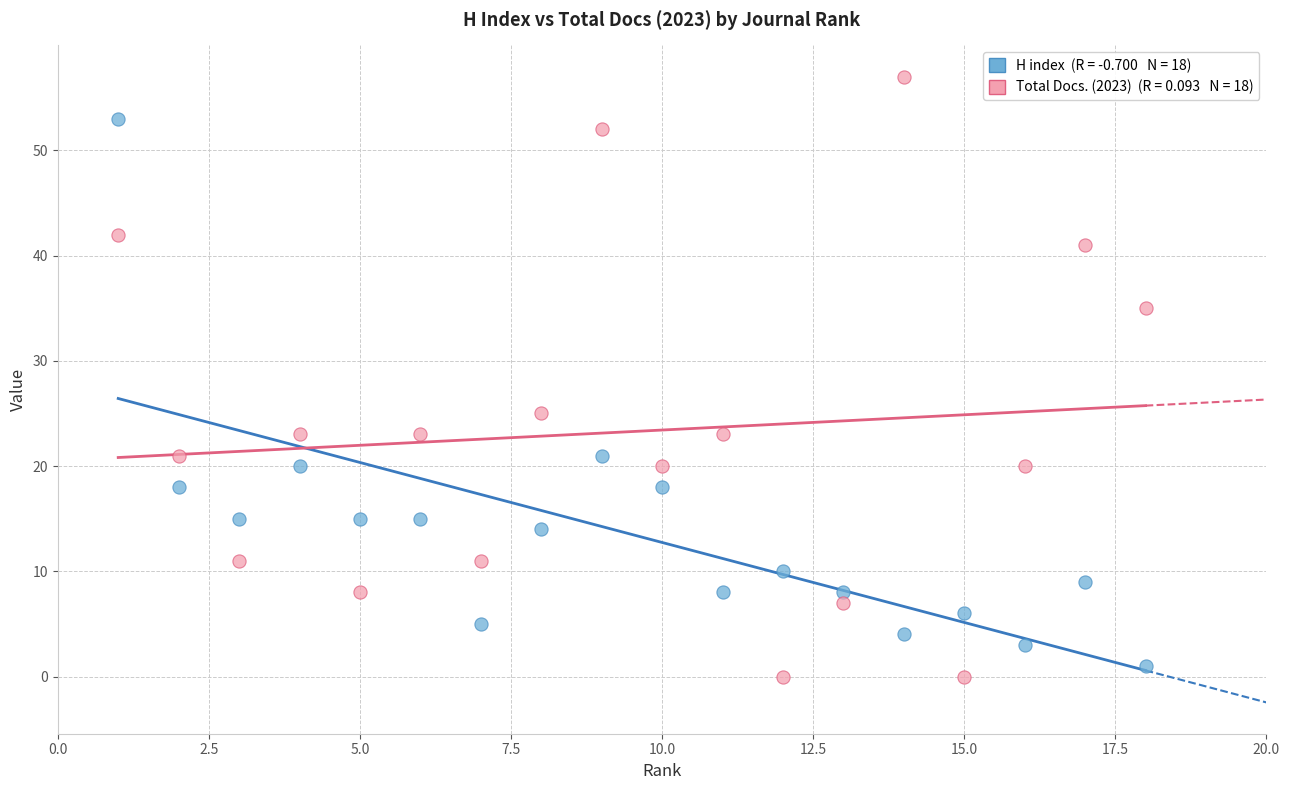

Across all data points, what is the range of X values (max minus min)?

17